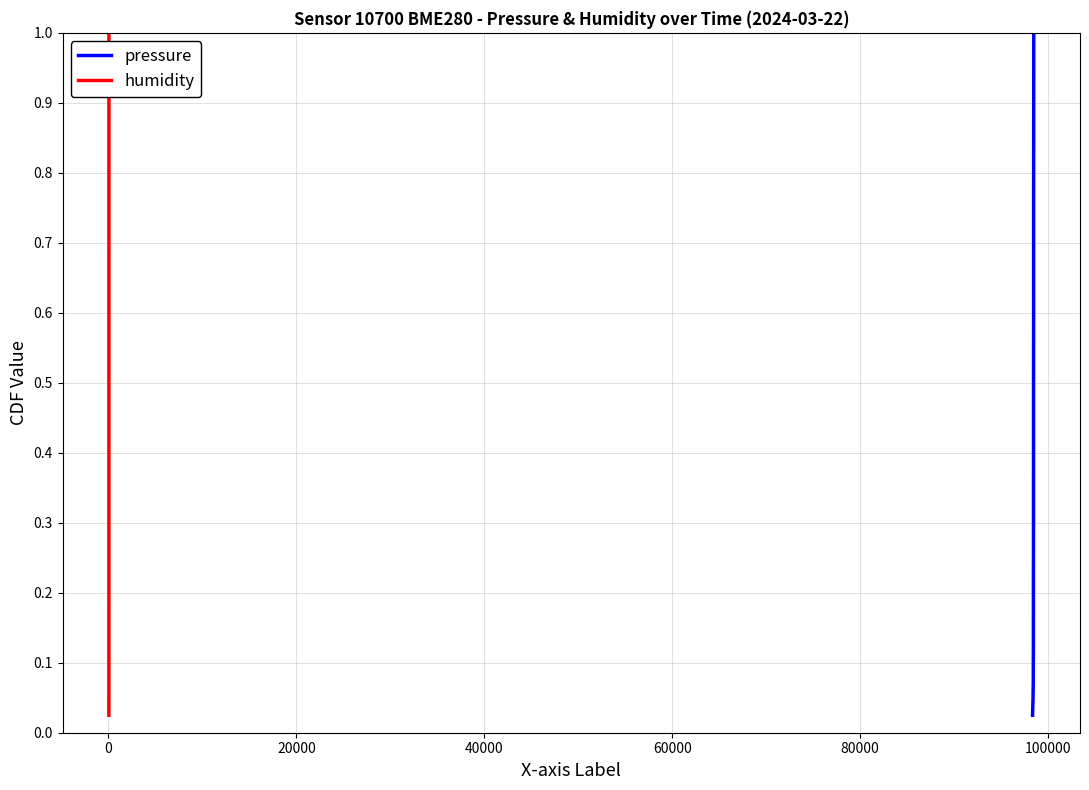

Count the number of data series in this chart.

2